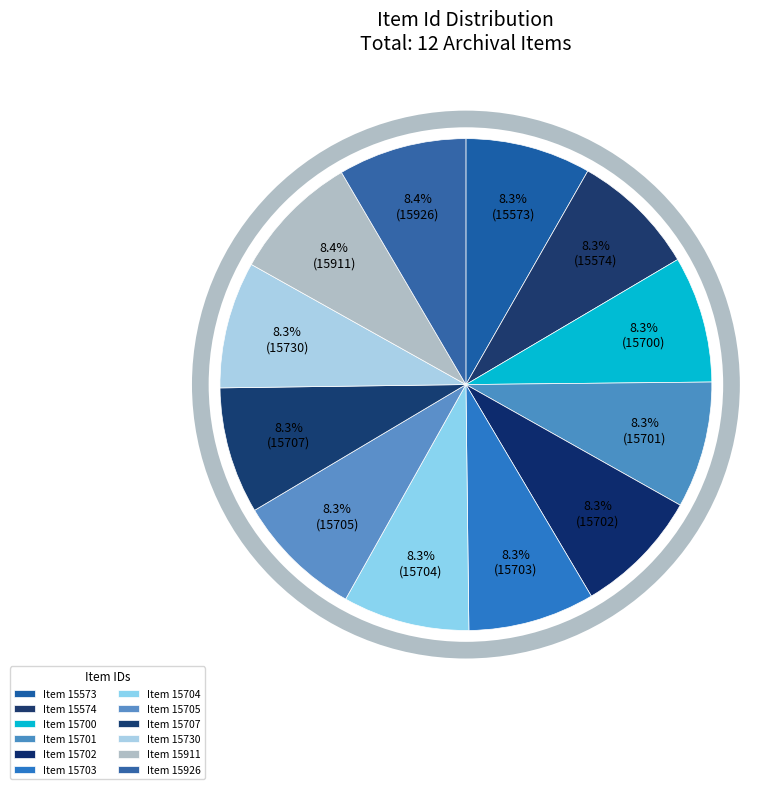

To the nearest percent, what is the combined percentage of Item 15730 and Item 15574?

17%